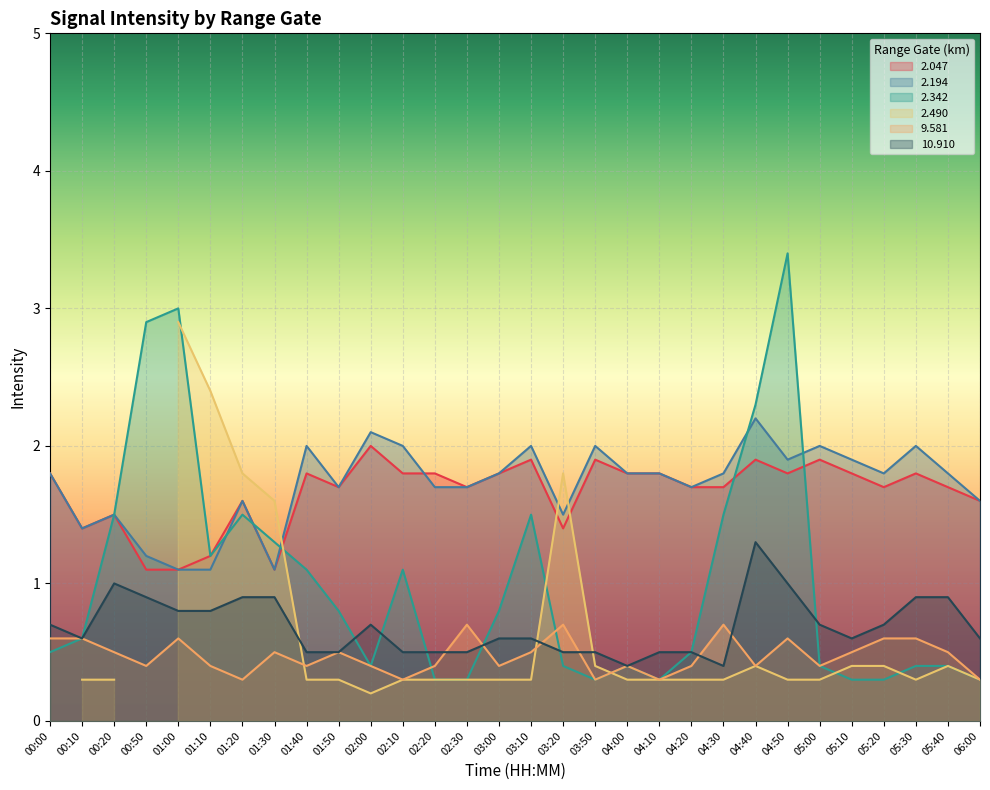

True or false: 2.342 has more than 2 points higher than both neighbors.

True